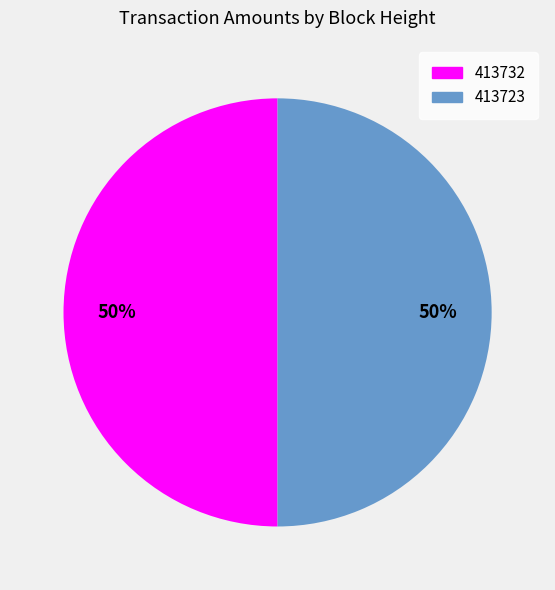

How many slices are in this pie chart?

2